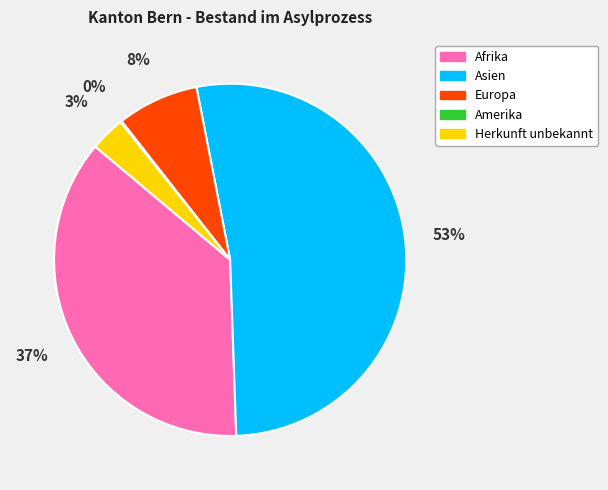

To the nearest percent, what is the average slice percentage?

20%